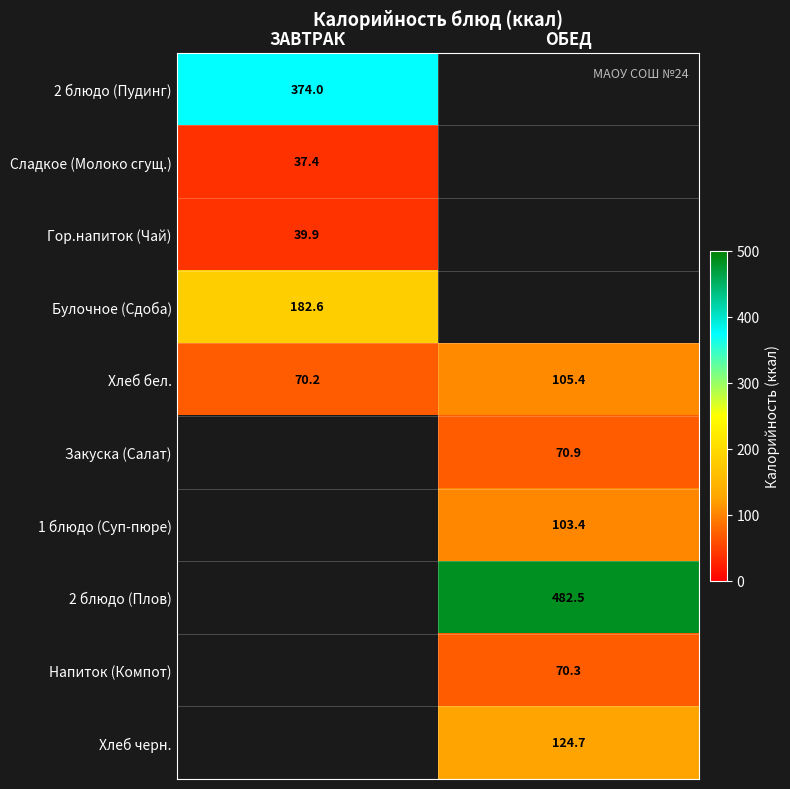

Is the value of Закуска (Салат) at ОБЕД greater than the value of 2 блюдо (Плов) at ОБЕД?

No